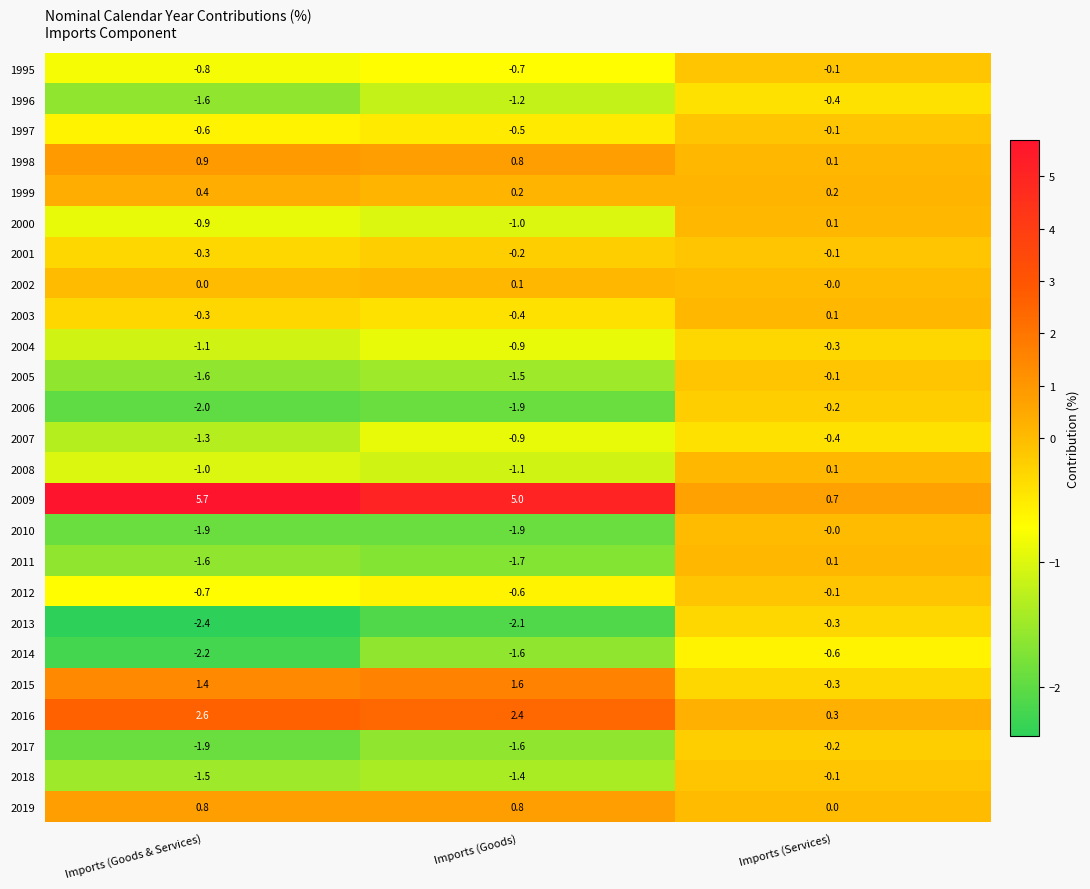

Which series has the largest range (max minus min)?

2009